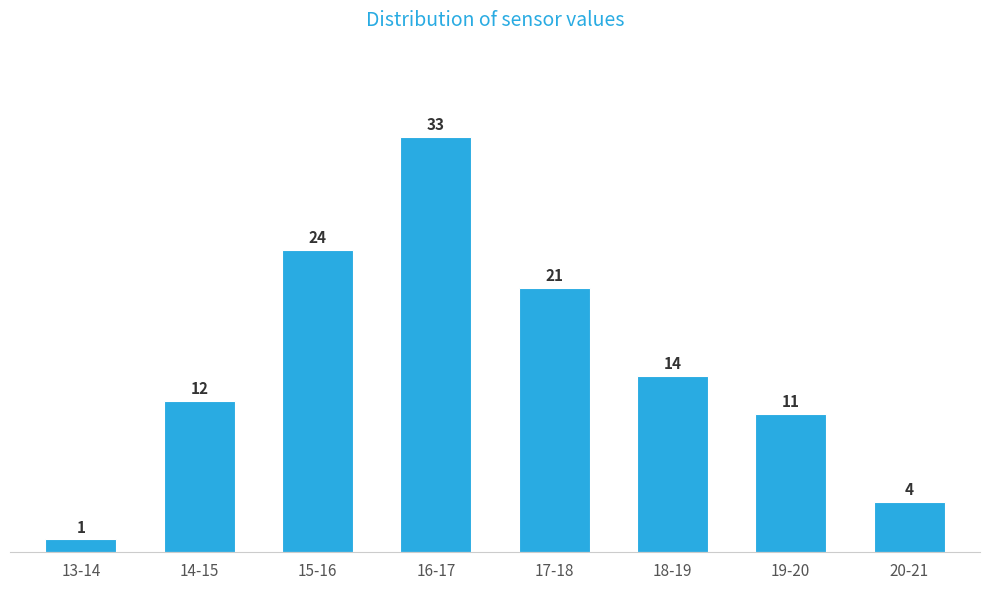

Reading right to left, list all the values displayed in this chart.

20-21=4	19-20=11	18-19=14	17-18=21	16-17=33	15-16=24	14-15=12	13-14=1